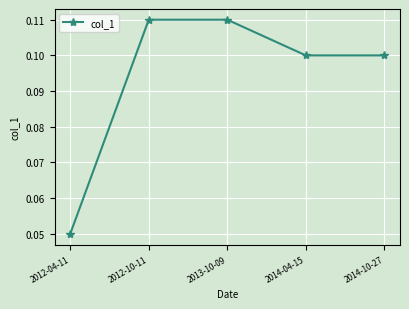

What is the label of the 3rd point from the left?

2013-10-09